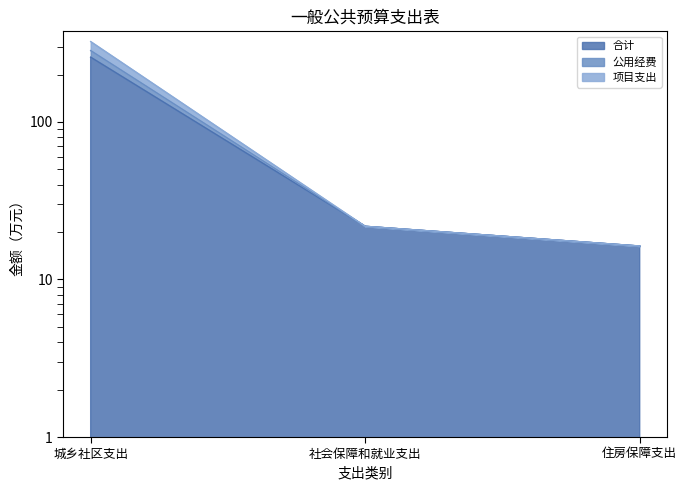

How many data points in 合计 are above 21?

2